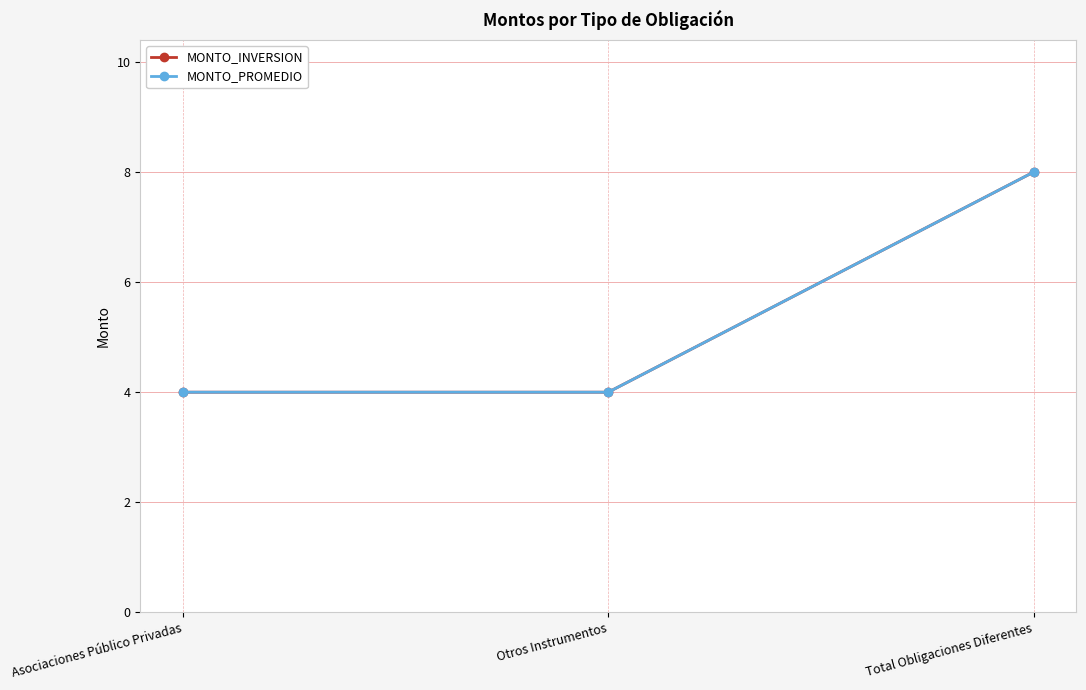

What is the label of the 2nd point from the left?

Otros Instrumentos